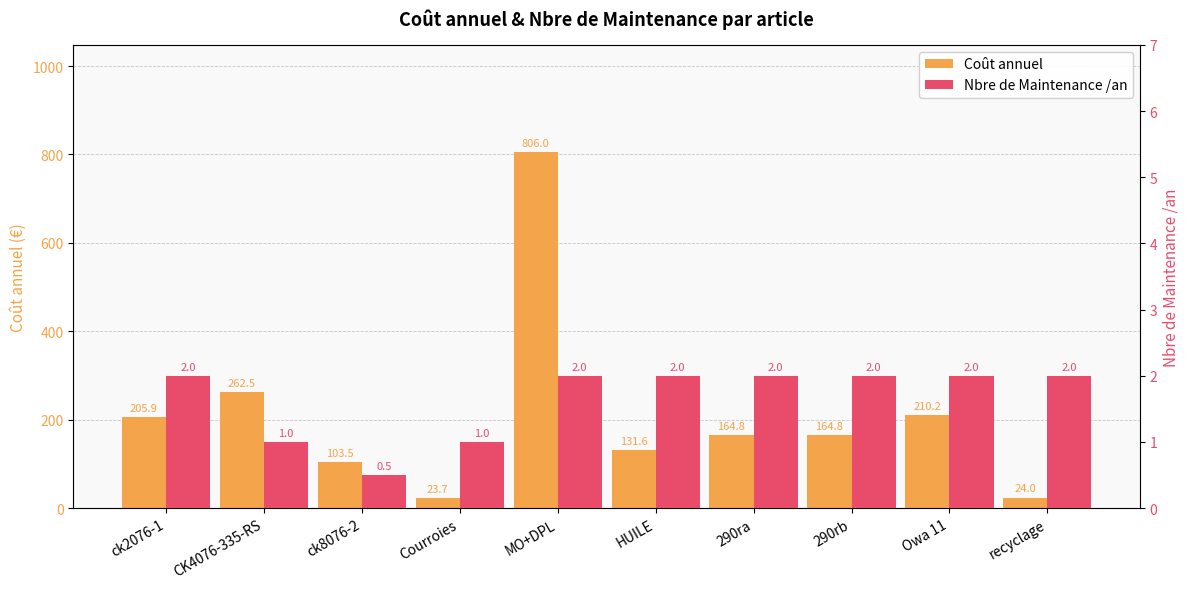

What is the difference between the highest and lowest values at 290rb?

162.8